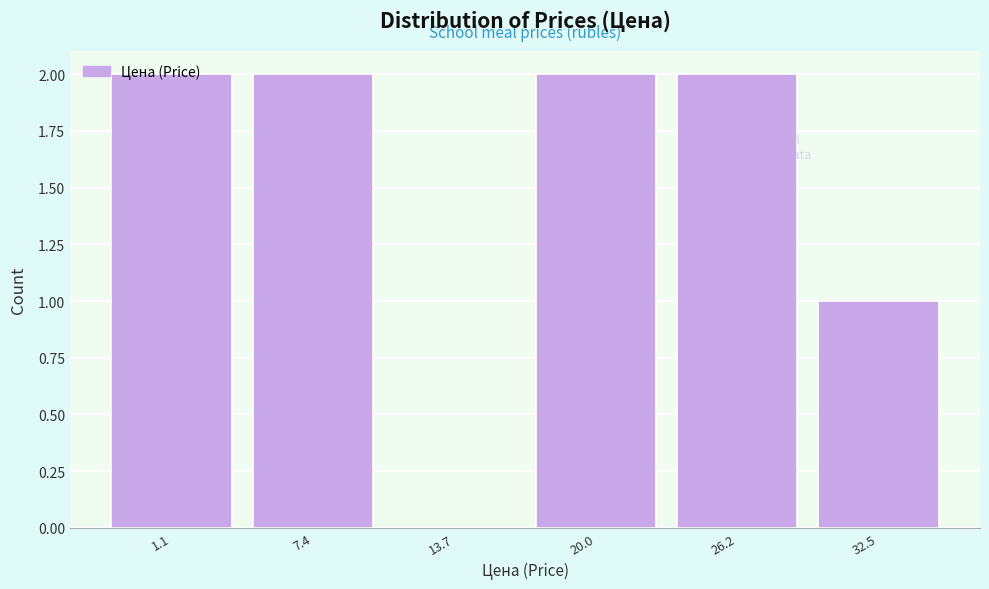

The chart shows a value of 3 at 20.0. True or false?

False